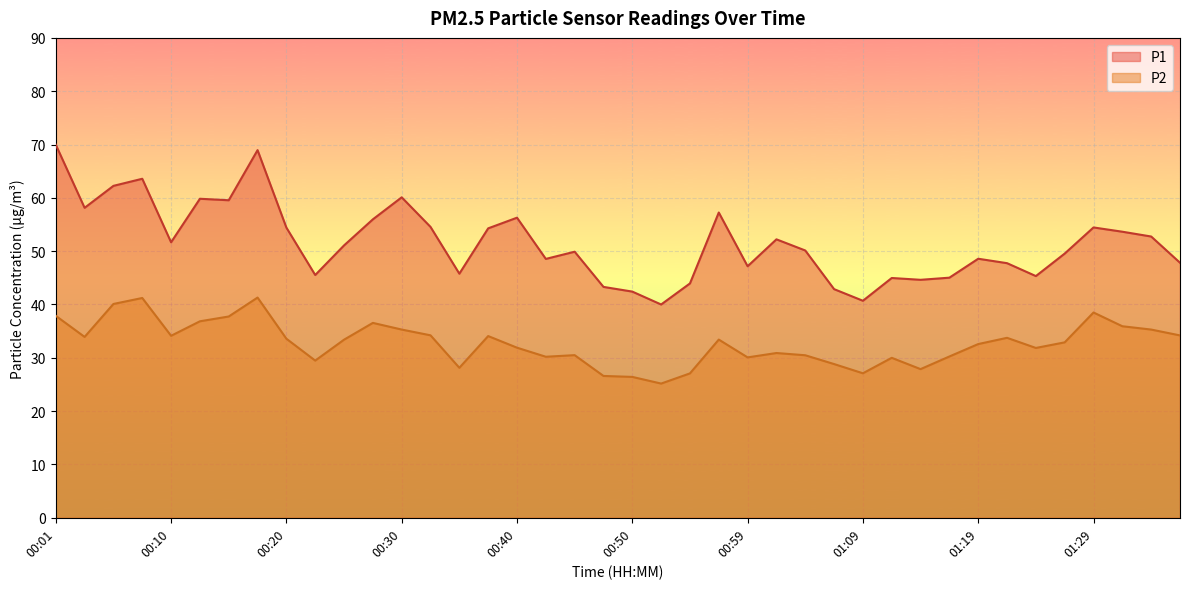

What is the label of the 8th point from the right?

01:19